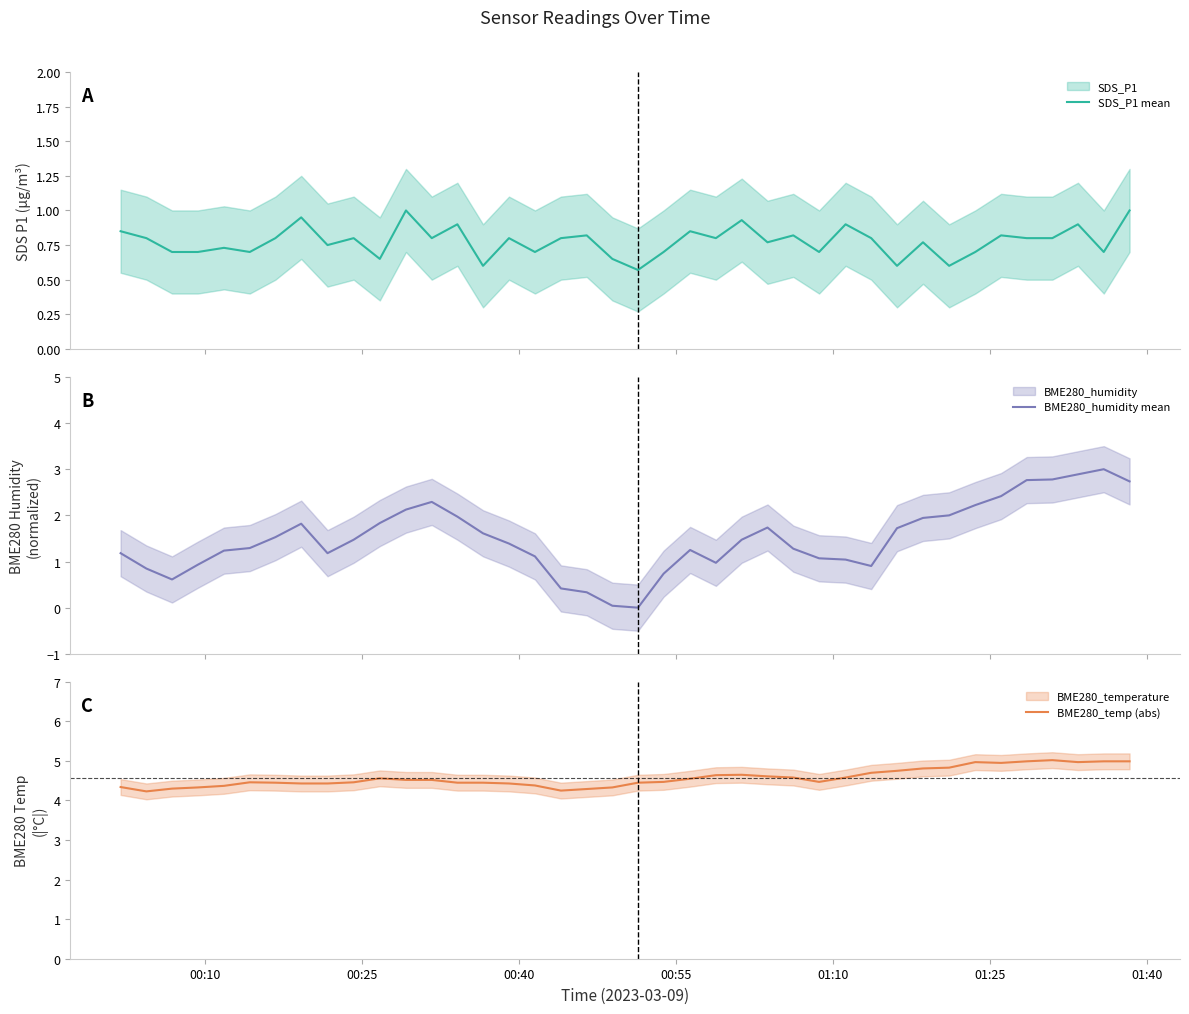

What is the value of the SDS_P1 mean point at the 15th from the left?

0.6